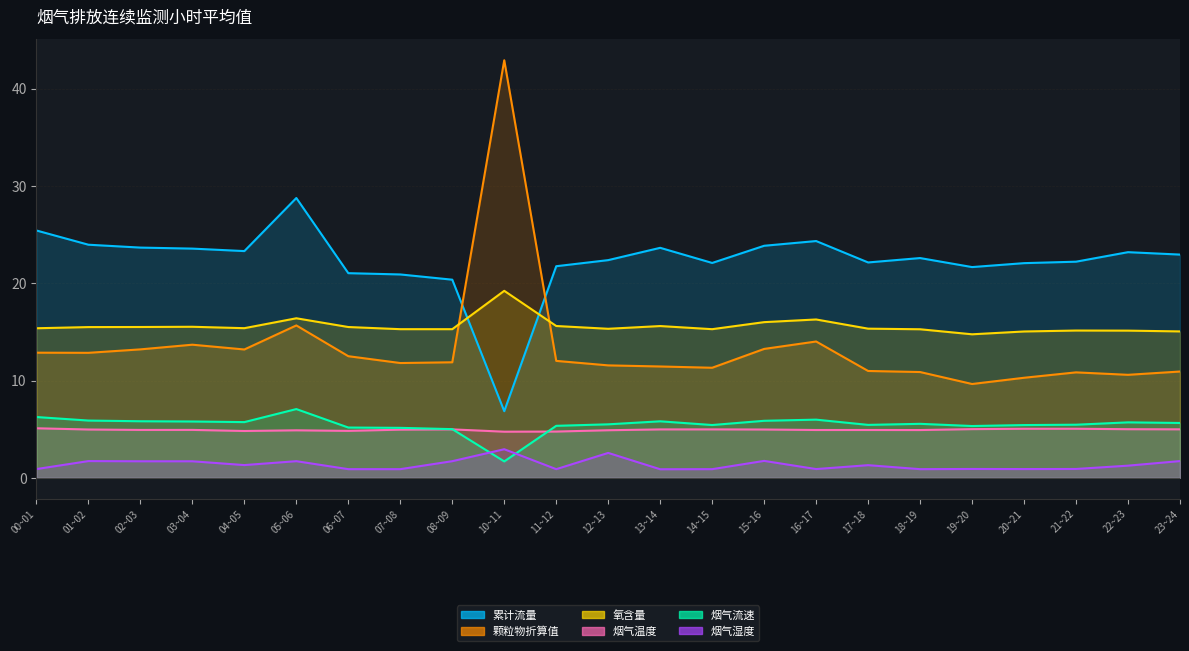

At which category is the sum across all series the highest?

10~11